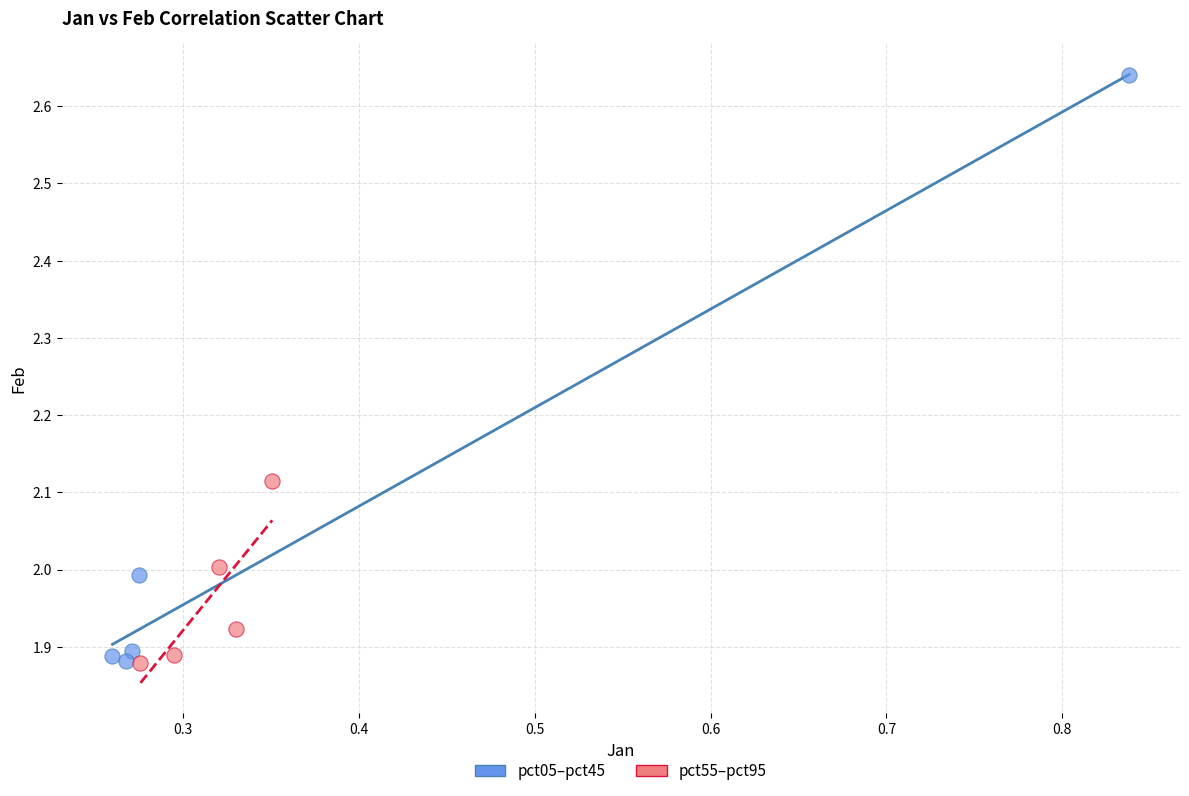

Which series has the widest spread of Y values?

pct05–pct45